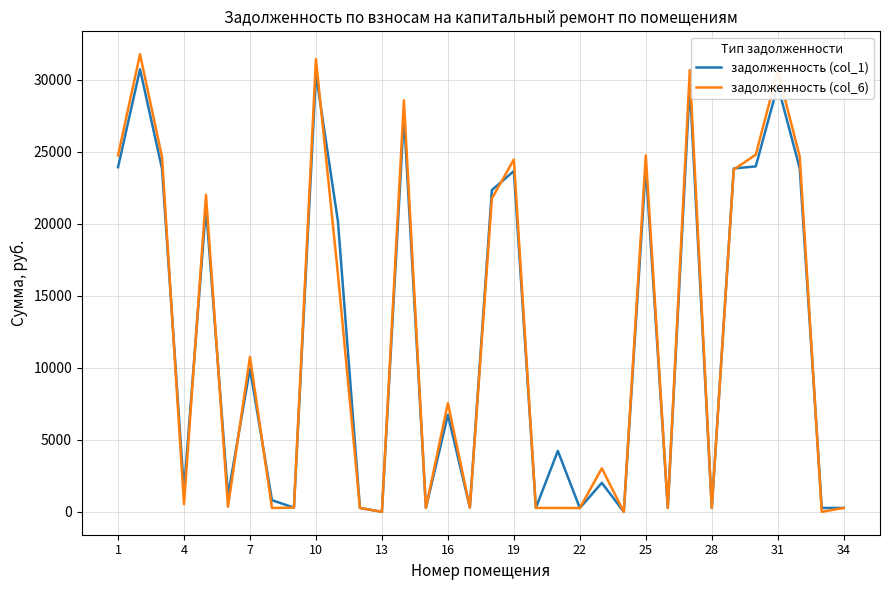

What is the highest value of the задолженность (col_1) series?

30730.1